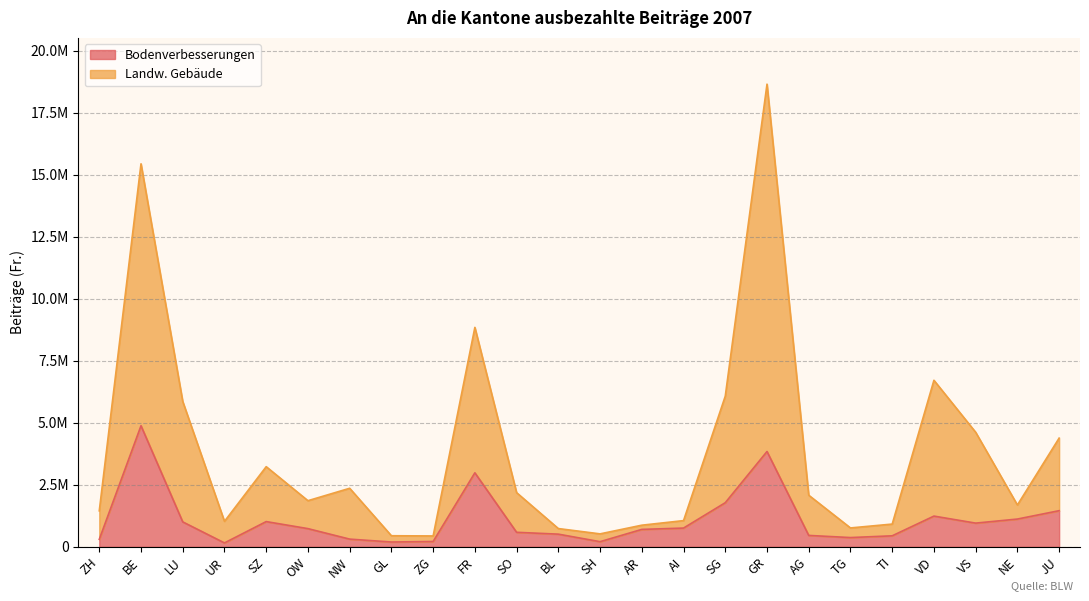

Read the Bodenverbesserungen value at JU.

1455400